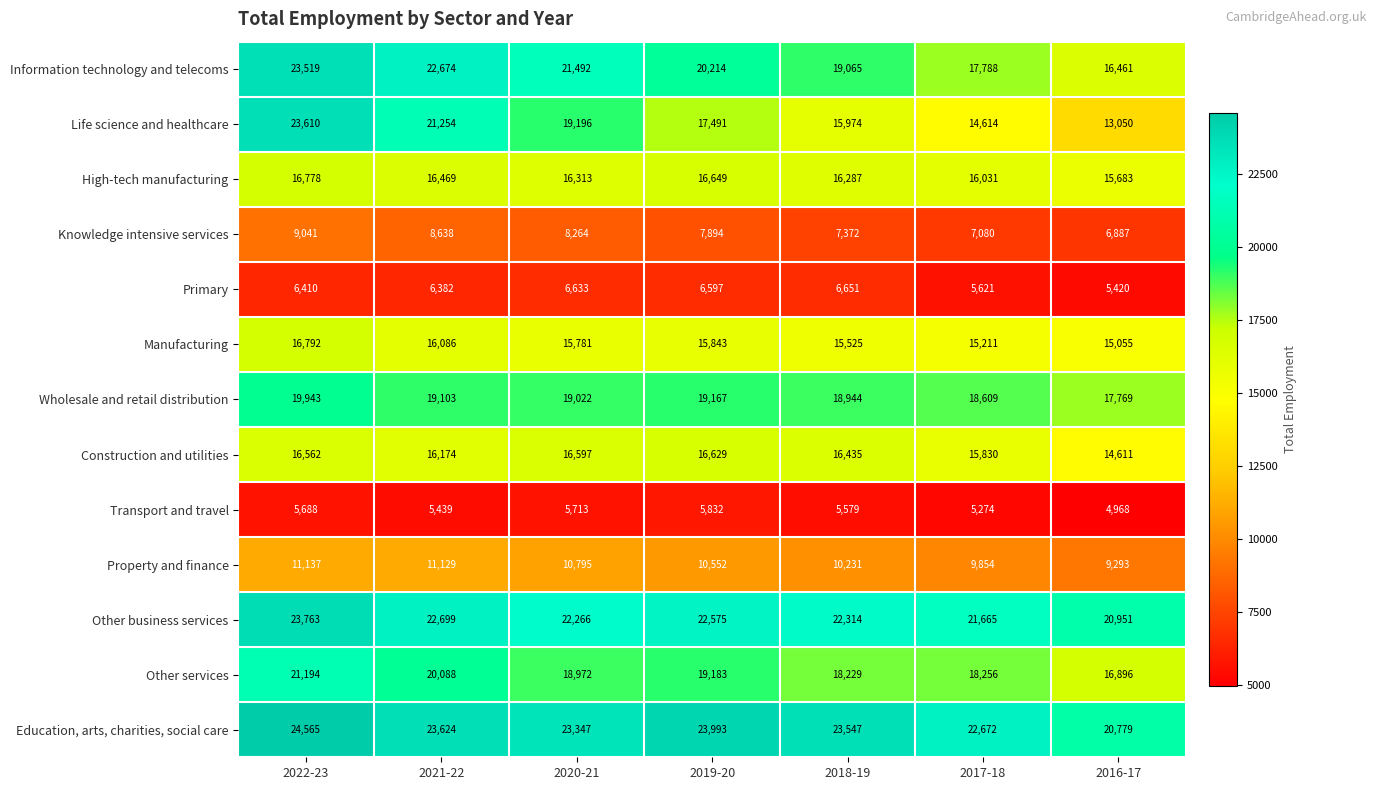

Where does the Other services series first go above 18972?

2022-23